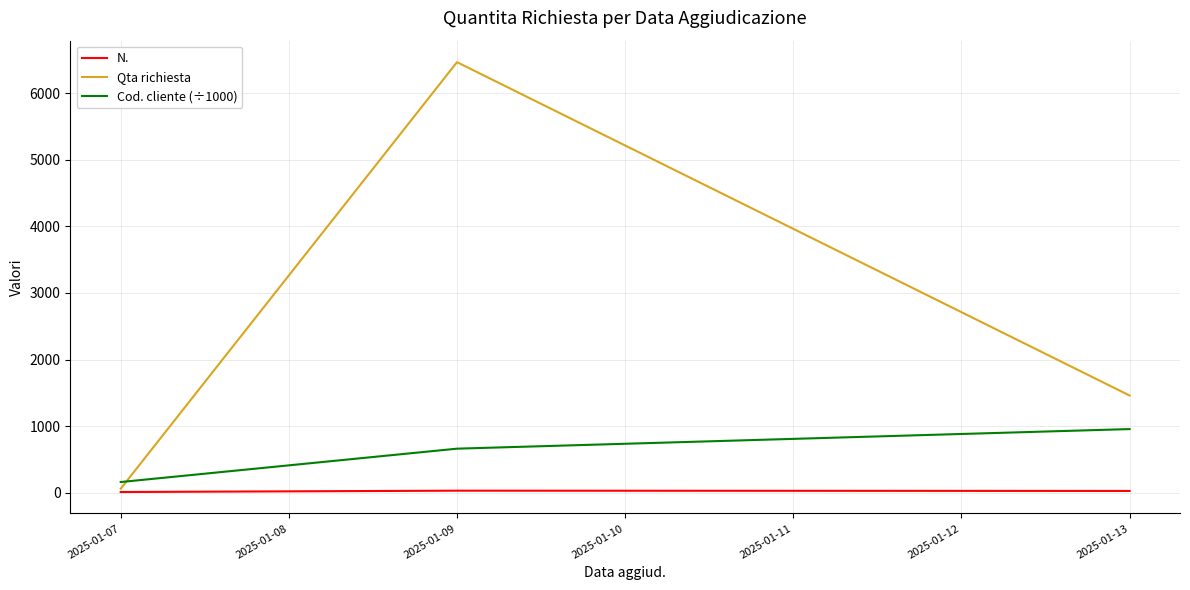

Which series has the largest total across all categories?

Qta richiesta